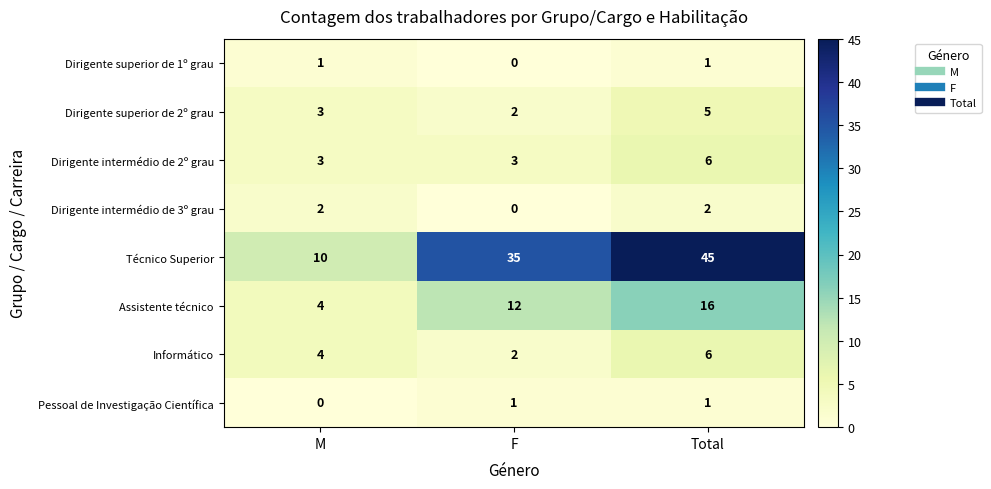

What is the sum of the Dirigente intermédio de 2º grau values at F and M?

6